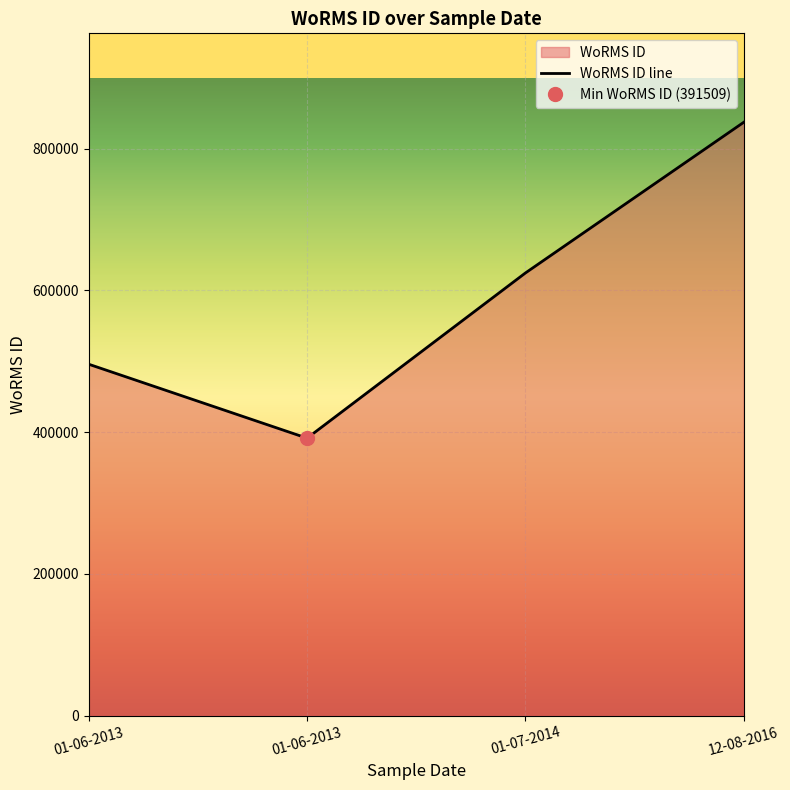

What is the ratio of the value at 01-06-2013 to the value at 01-06-2013?

0.8